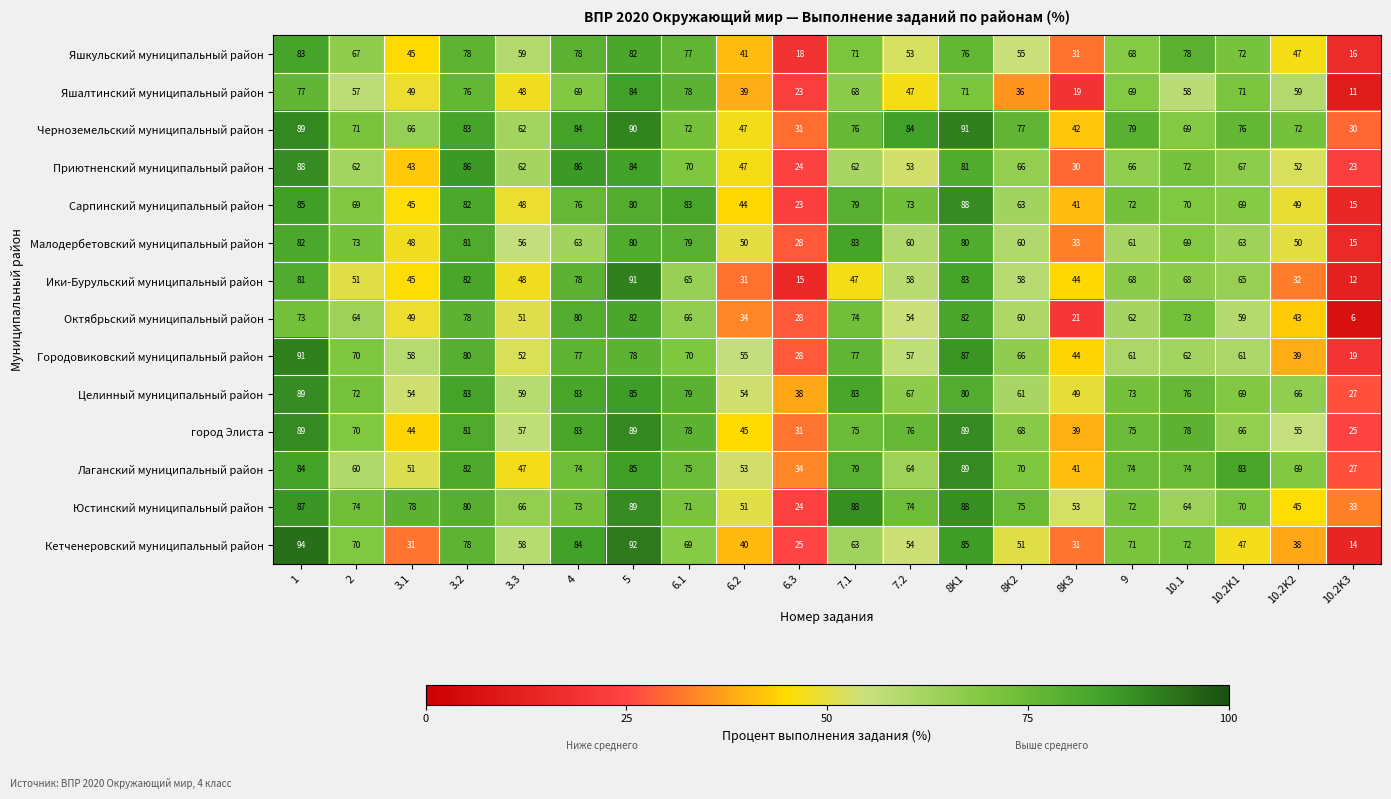

The Приютненский муниципальный район series shows 109 at 7.1. True or false?

False